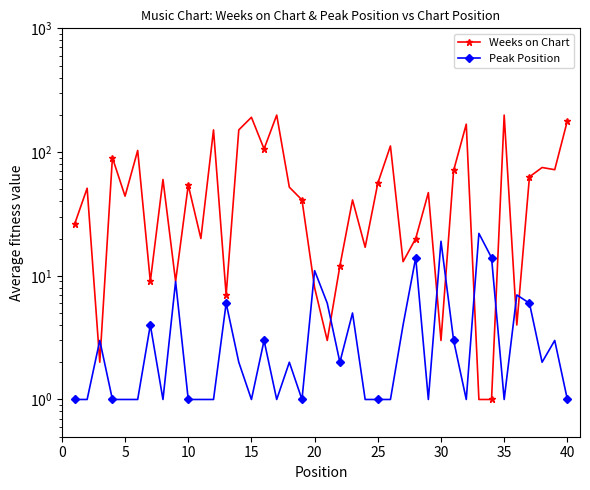

Which series has the largest total across all categories?

Weeks on Chart